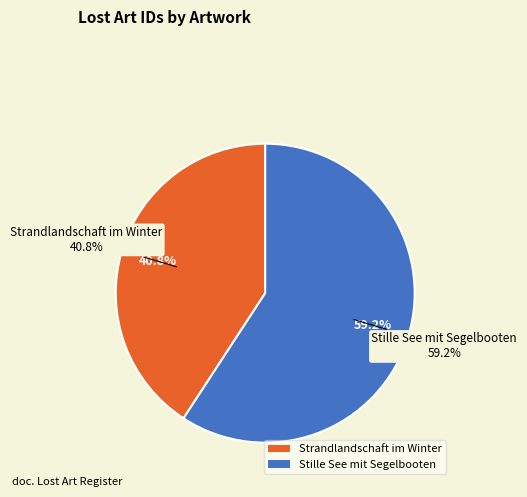

Does Strandlandschaft im Winter represent more than half of the total?

No